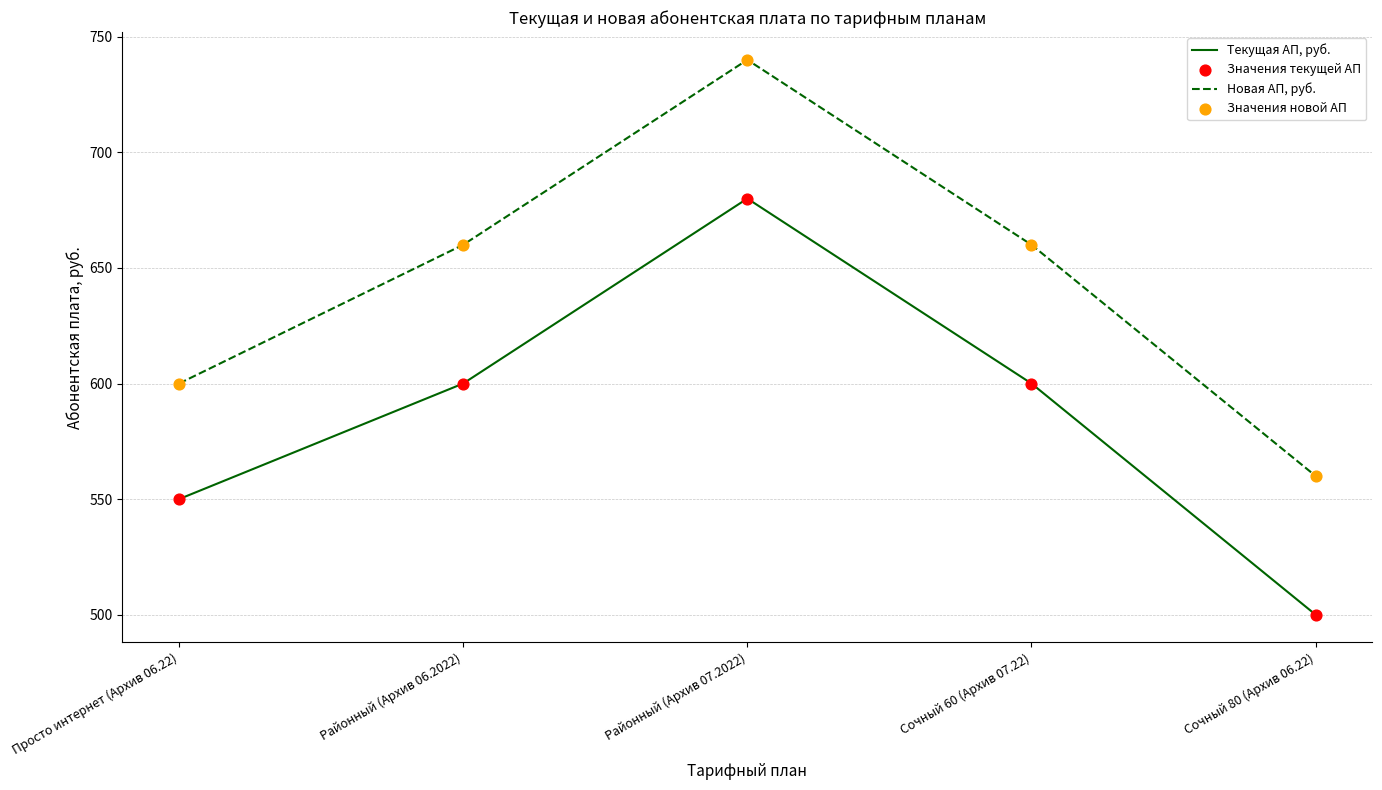

At which category is the sum across all series the highest?

Районный (Архив 07.2022)